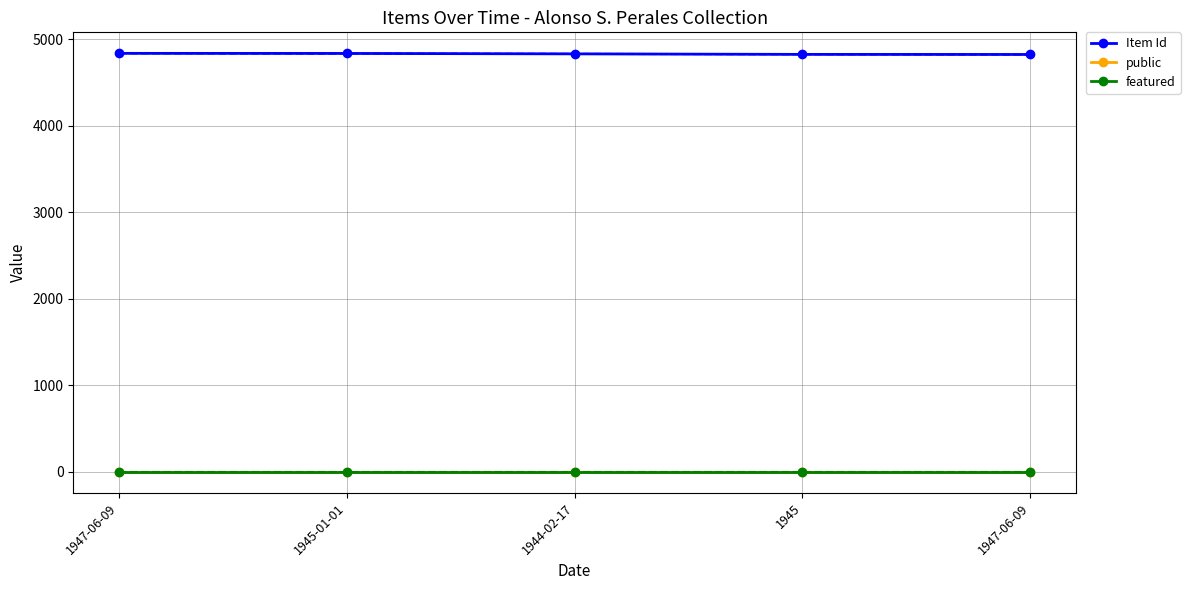

What are all the series names shown in the legend?

Item Id, public, featured